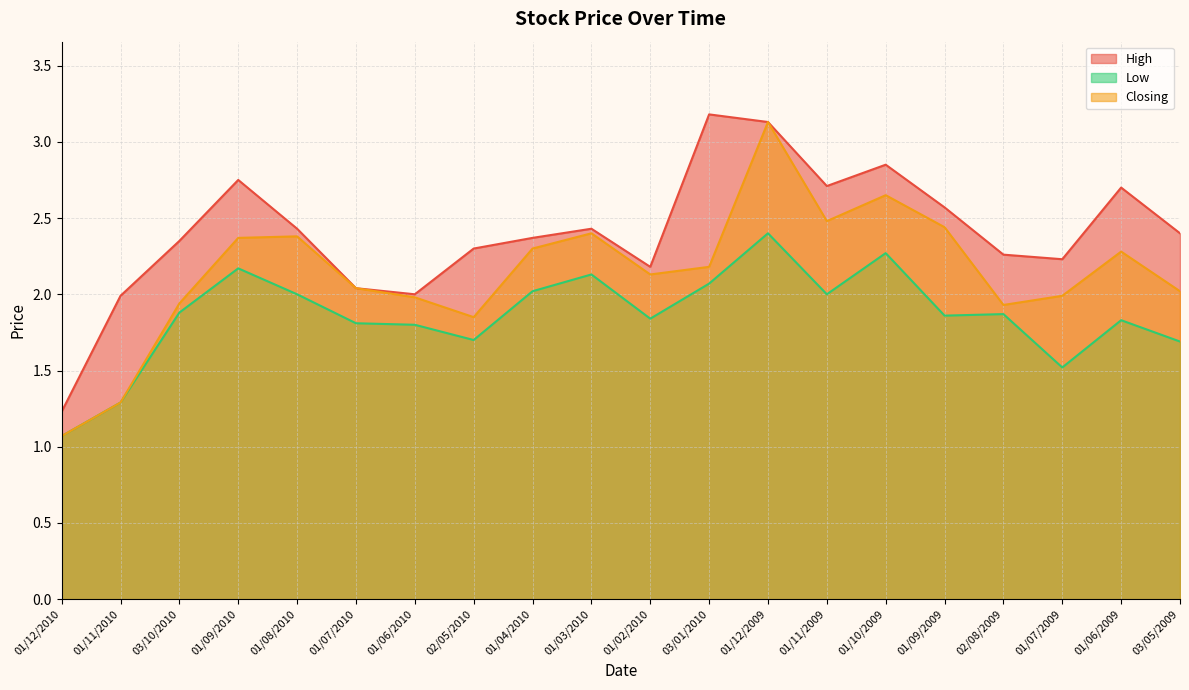

List the labels in order of Low value, smallest first.

01/12/2010, 01/11/2010, 01/07/2009, 03/05/2009, 02/05/2010, 01/06/2010, 01/07/2010, 01/06/2009, 01/02/2010, 01/09/2009, 02/08/2009, 03/10/2010, 01/08/2010, 01/11/2009, 01/04/2010, 03/01/2010, 01/03/2010, 01/09/2010, 01/10/2009, 01/12/2009